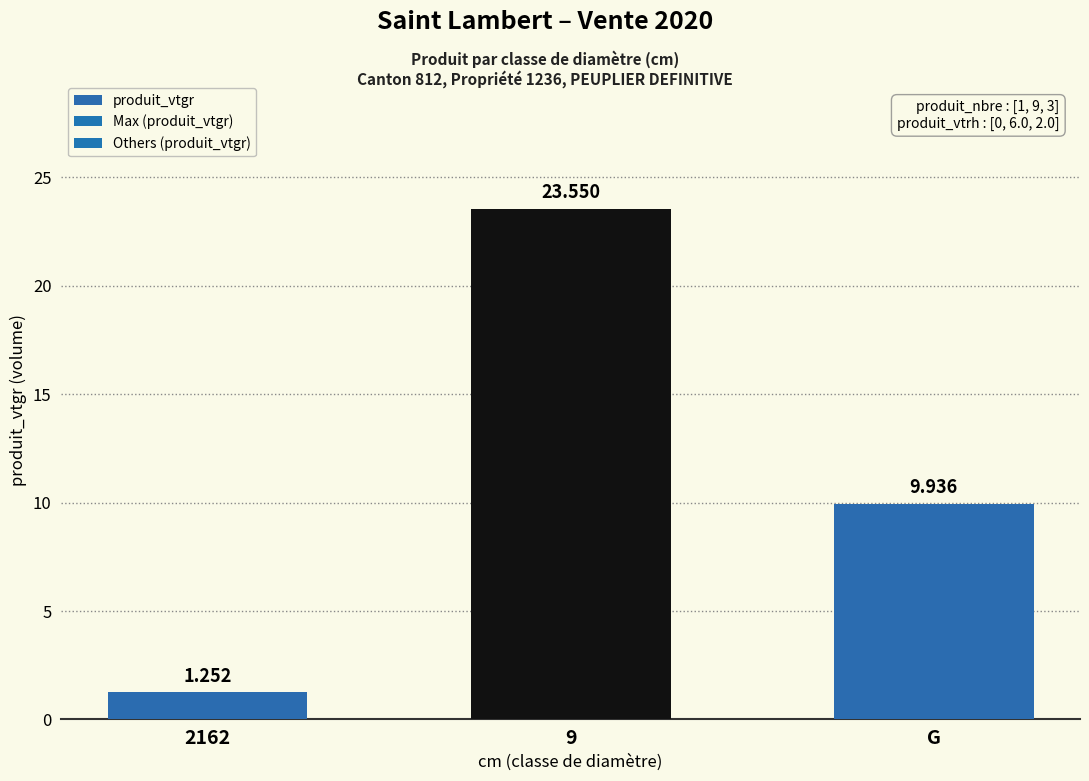

What position from the left is G?

3